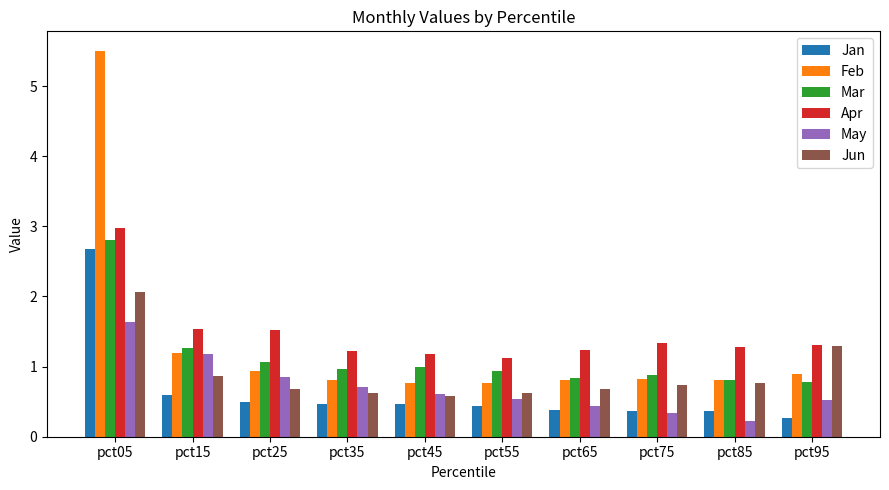

Is it true that Mar equals 1.0 at pct35?

True